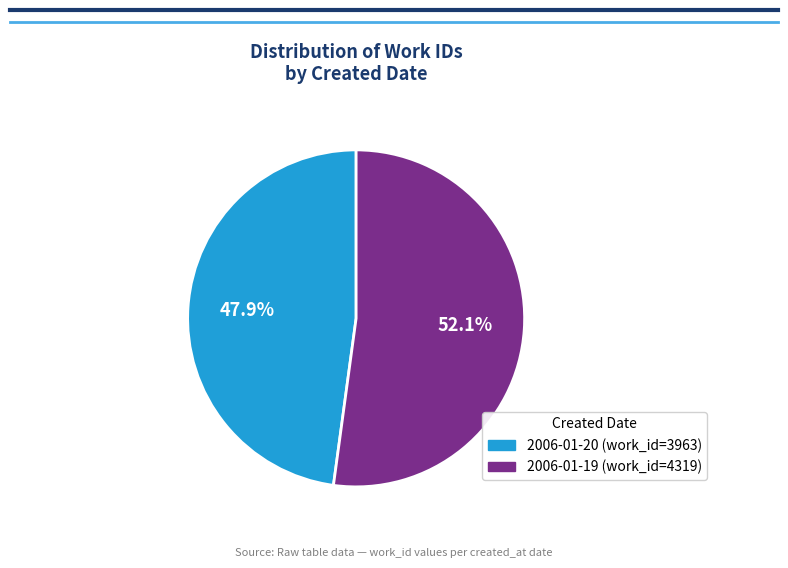

Is there any slice that represents more than half of the pie?

Yes